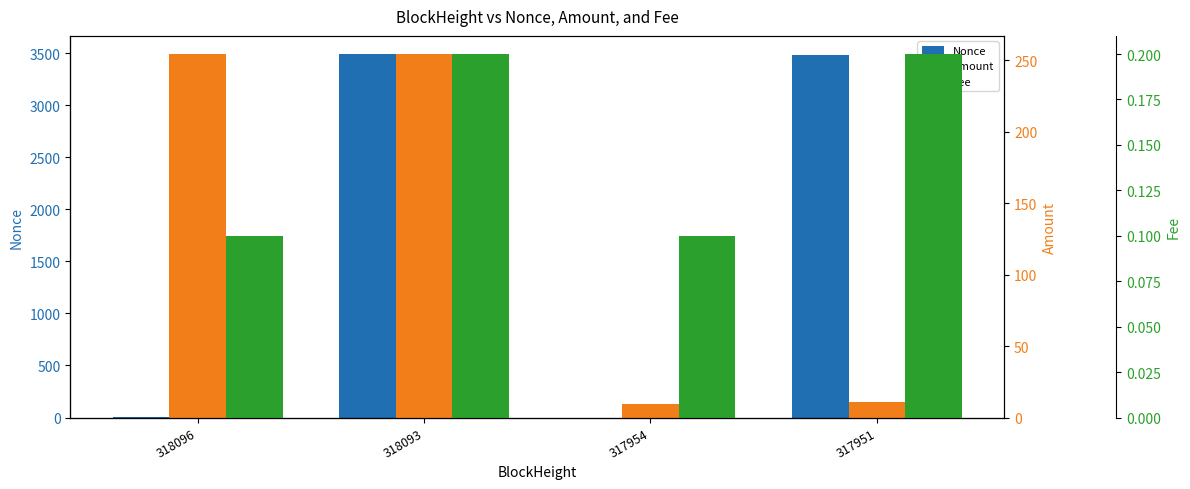

What is the highest value of the Fee series?

0.2